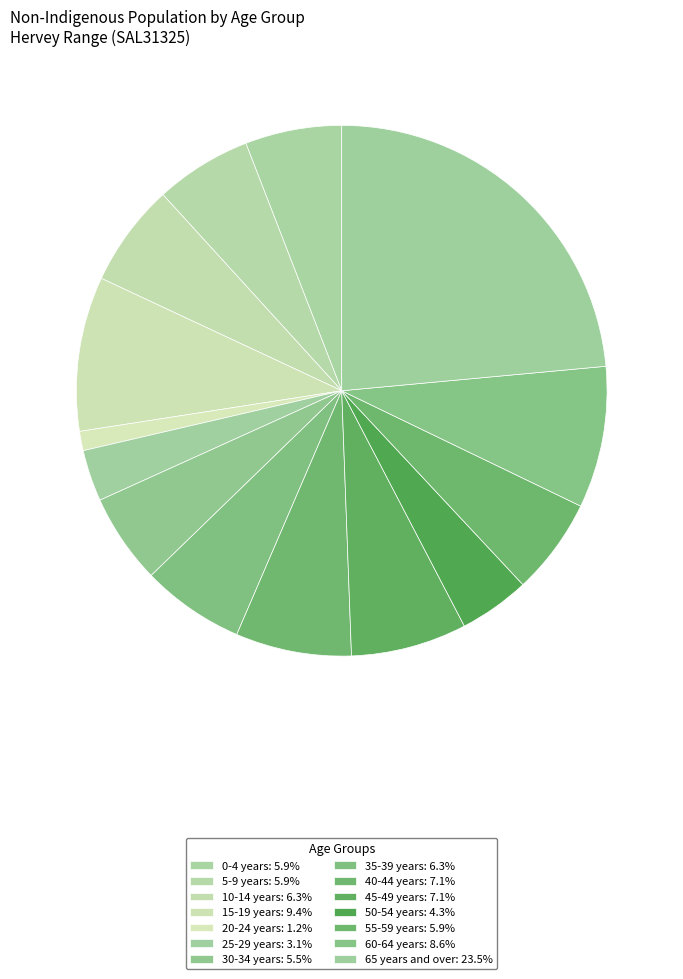

Approximately how many times larger is the value at 50-54 years compared to 15-19 years?

0.5